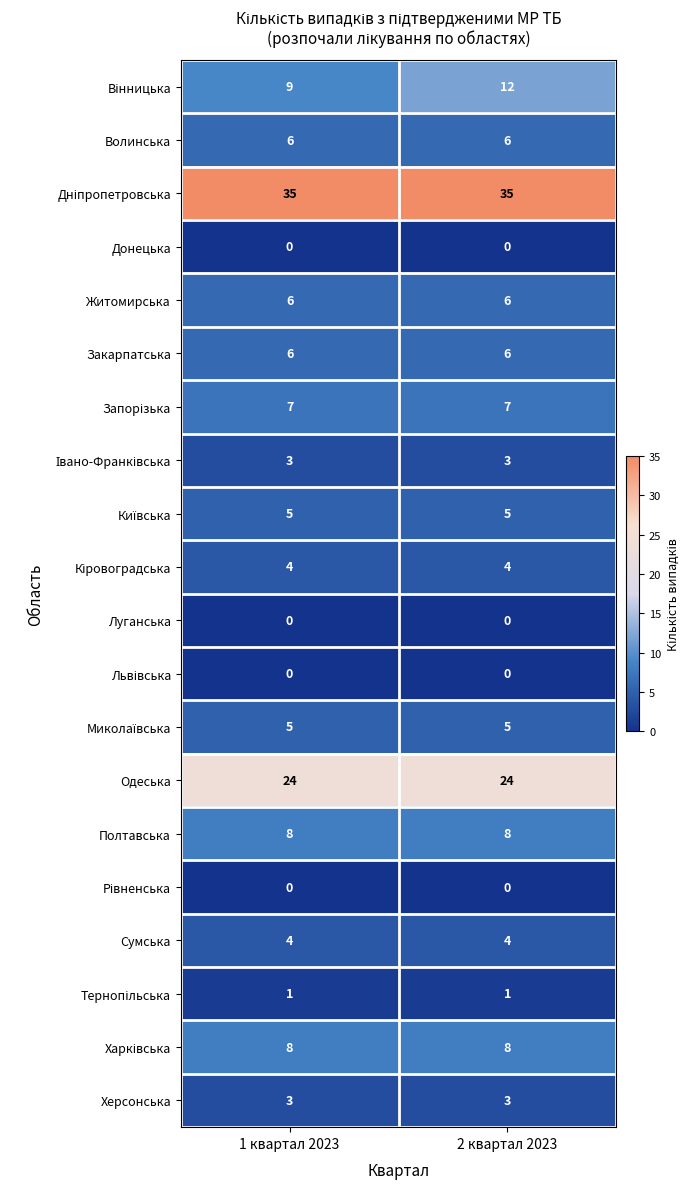

The value of Херсонська at 1 квартал 2023 is 3. True or false?

True